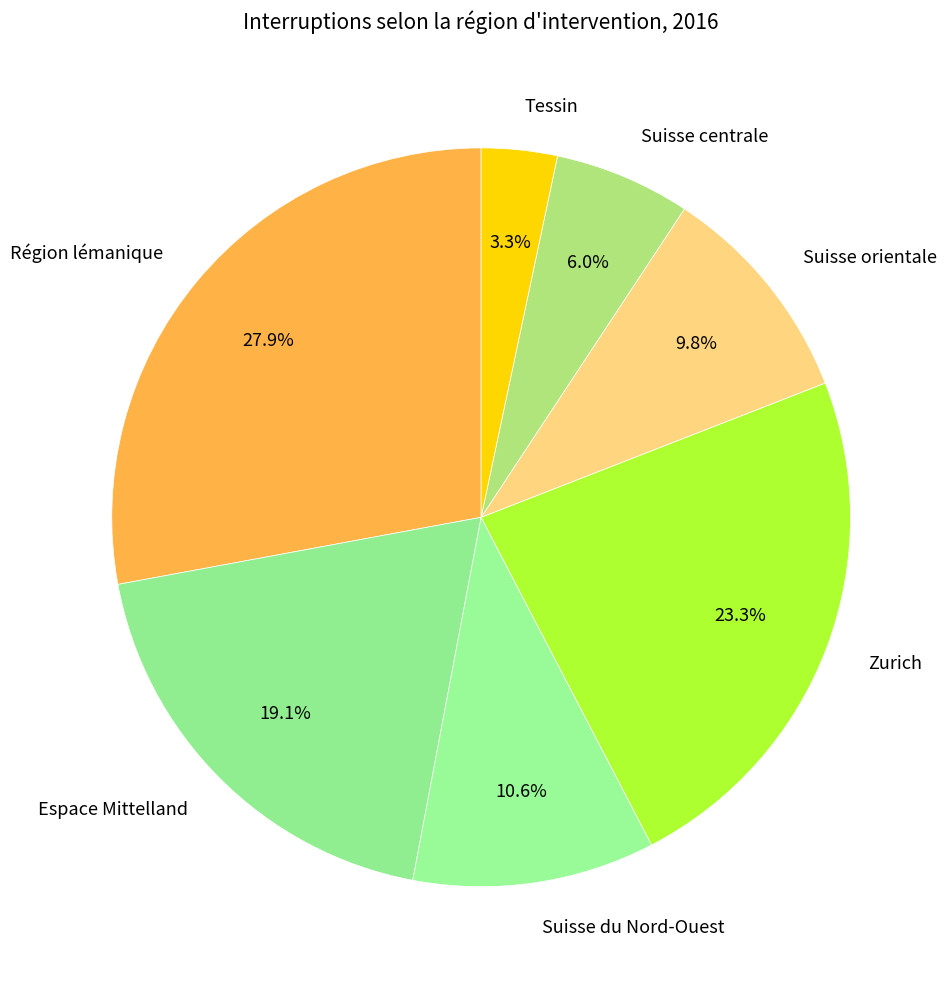

To the nearest percent, what percentage of the pie is Région lémanique?

28%